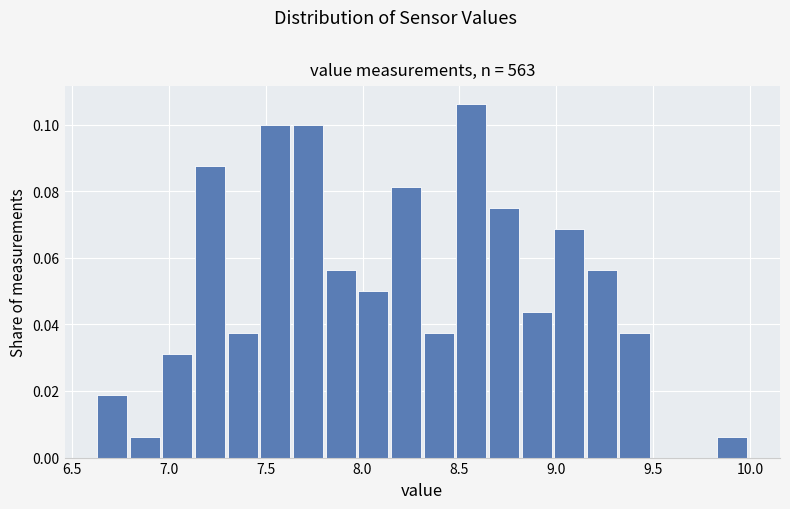

Read against the x-axis, roughly where is the centre of the tallest bar?

8.55